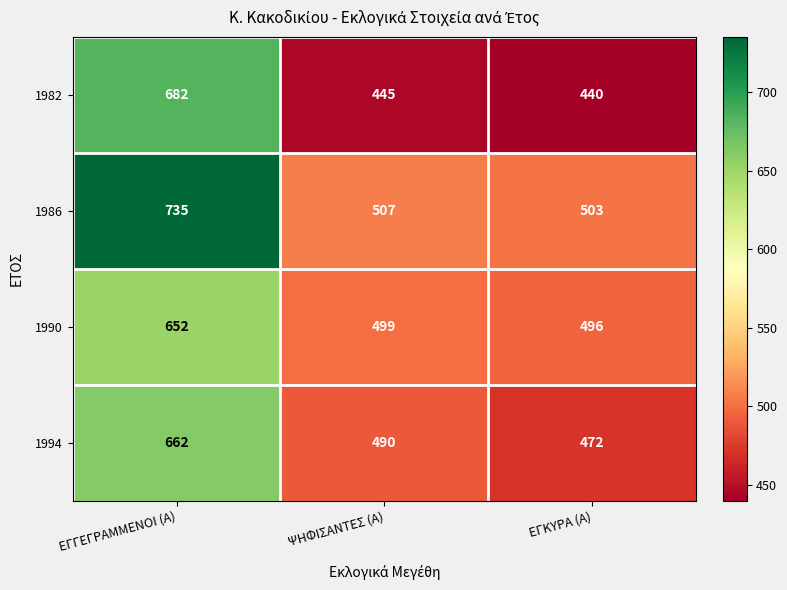

What is the total value across all series at ΨΗΦΙΣΑΝΤΕΣ (Α)?

1941